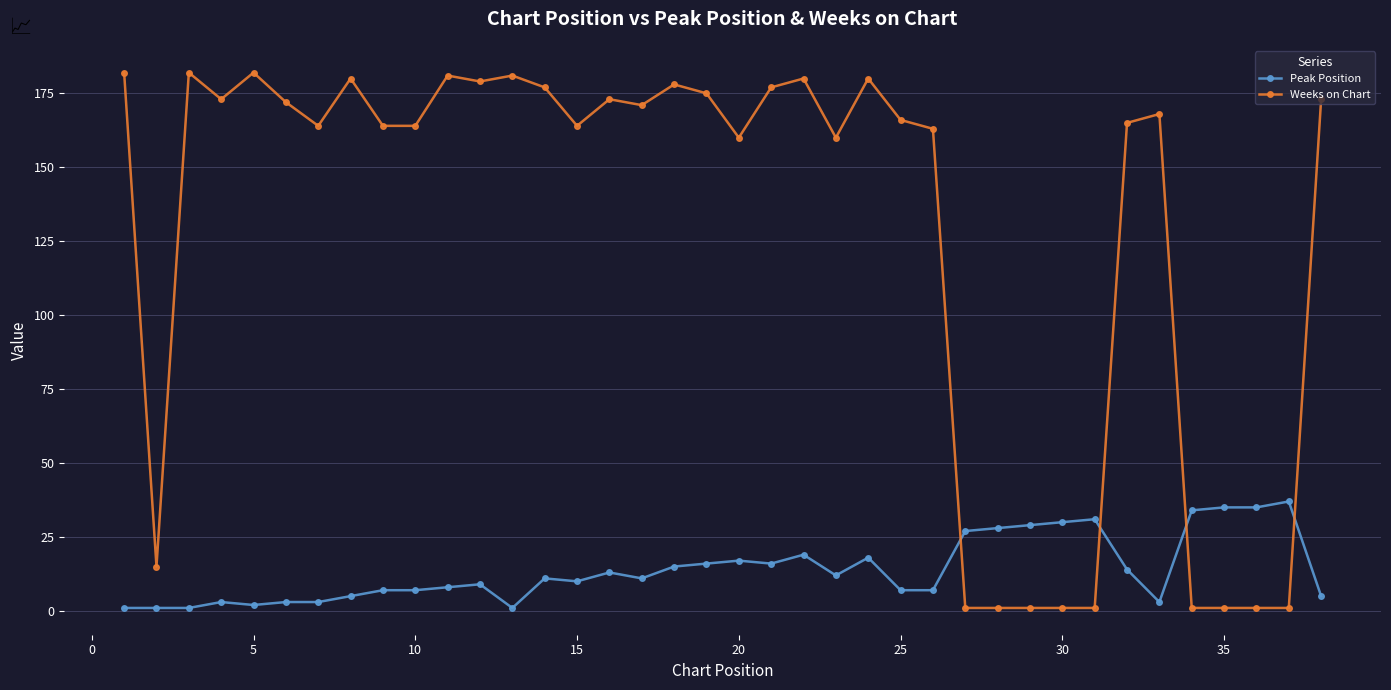

Which series ends up on top after the final intersection of Peak Position and Weeks on Chart?

Weeks on Chart